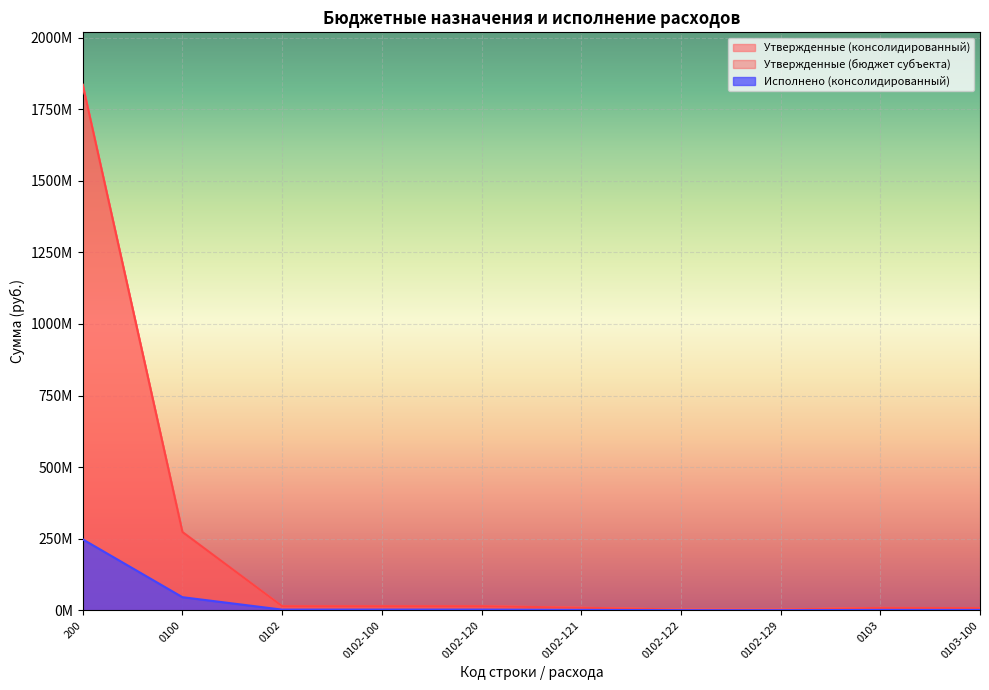

Reading right to left, list all the values displayed in this chart.

Утвержденные (консолидированный): 0103-100=7655103.1	0103=8447953.1	0102-129=2725624.1	0102-122=2666100.0	0102-121=9037928.2	0102-120=14429652.3	0102-100=14429652.3	0102=14429652.3	0100=273444185.1	200=1835066408.3
Утвержденные (бюджет субъекта): 0103-100=7655103.1	0103=8447953.1	0102-129=2725624.1	0102-122=2666100.0	0102-121=9037928.2	0102-120=14429652.3	0102-100=14429652.3	0102=14429652.3	0100=273444185.1	200=1835066408.3
Исполнено (консолидированный): 0103-100=1374312.3	0103=1436488.4	0102-129=403993.0	0102-122=466601.0	0102-121=1563660.0	0102-120=2434253.9	0102-100=2434253.9	0102=2434253.9	0100=45907595.5	200=247877365.2